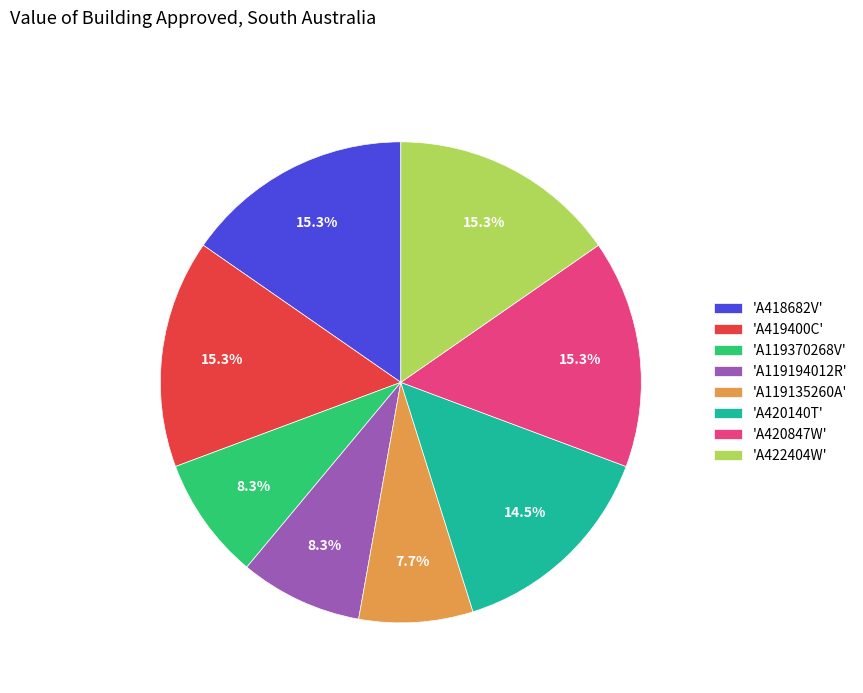

Which slice is the smallest?

'A119135260A'